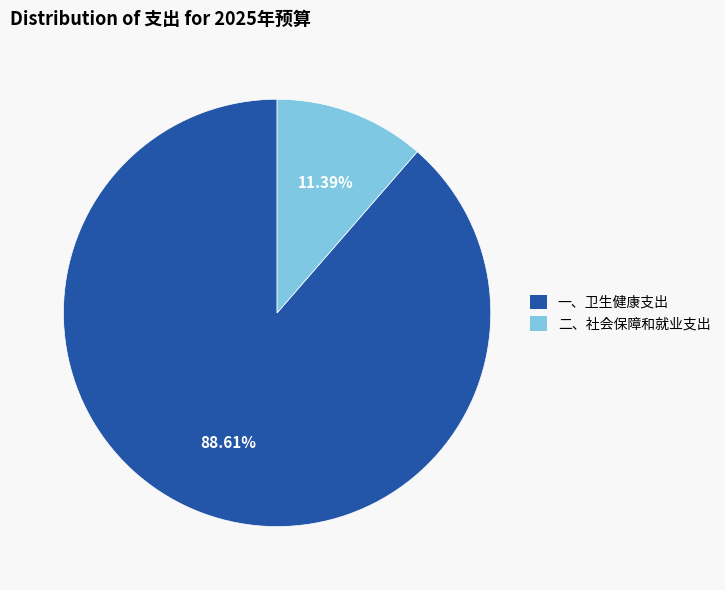

How many slices are in this pie chart?

2